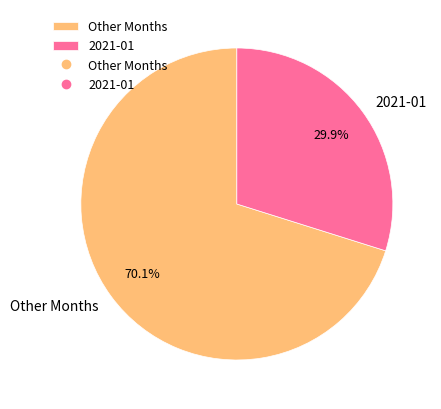

Which slice represents more than half of the pie?

Other Months